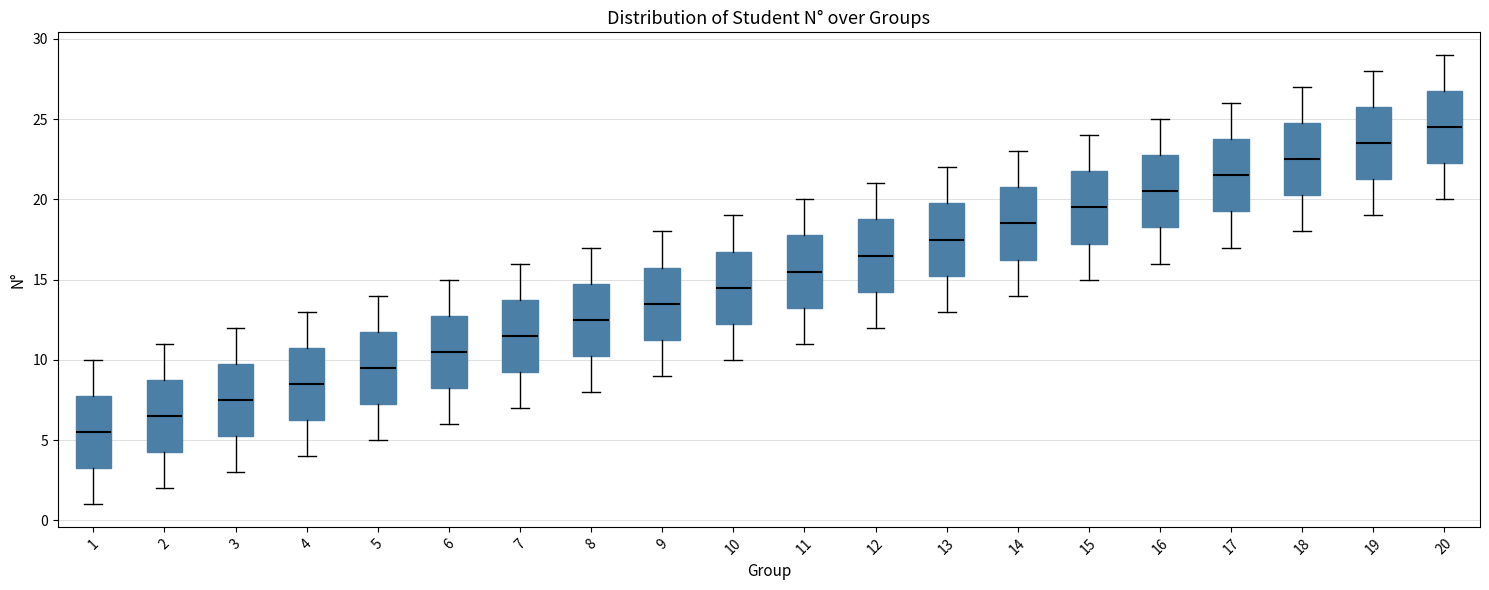

Which box has the highest median line?

20